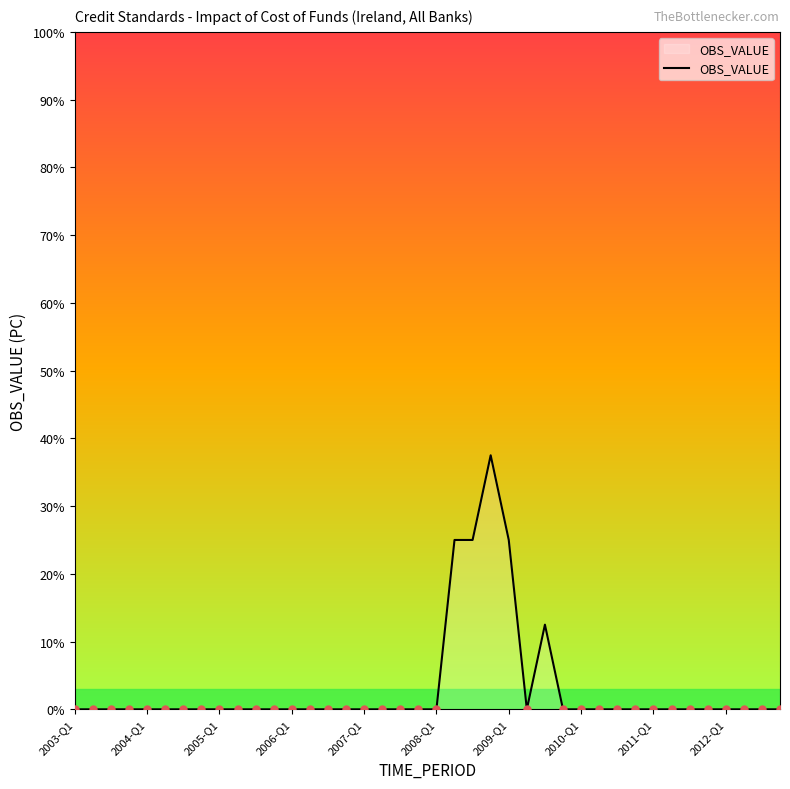

What is the difference between the maximum and minimum values?

37.5